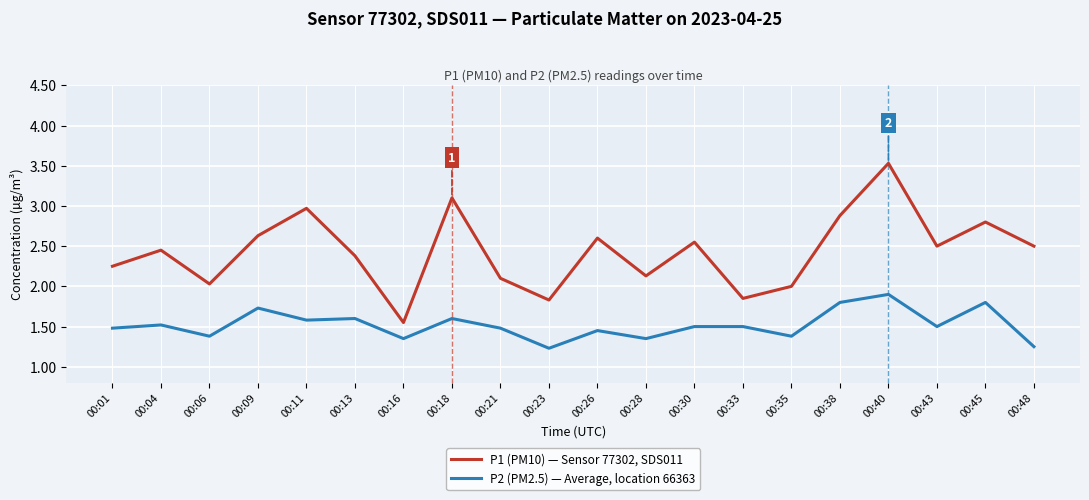

What is the maximum value shown in the chart?

3.5